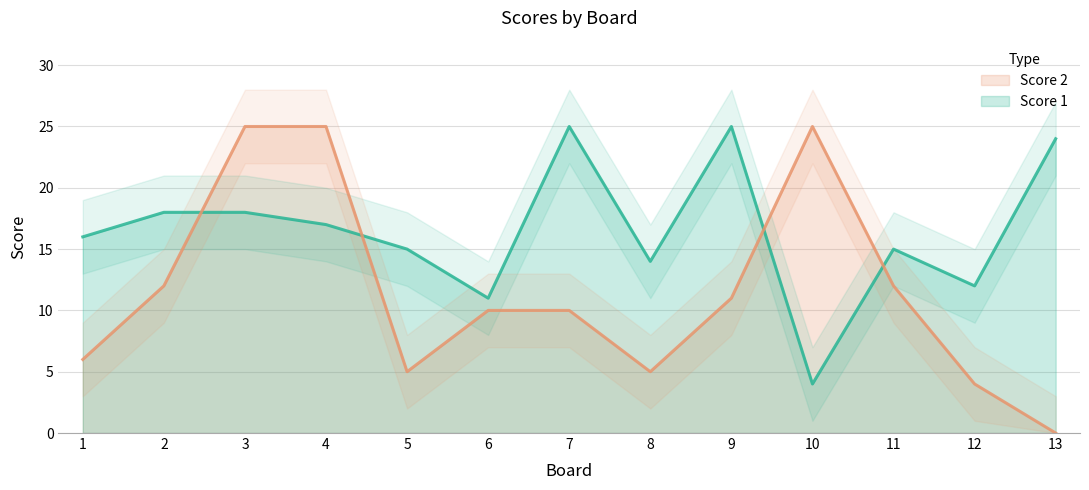

Between 11 and 2, which is larger?

2